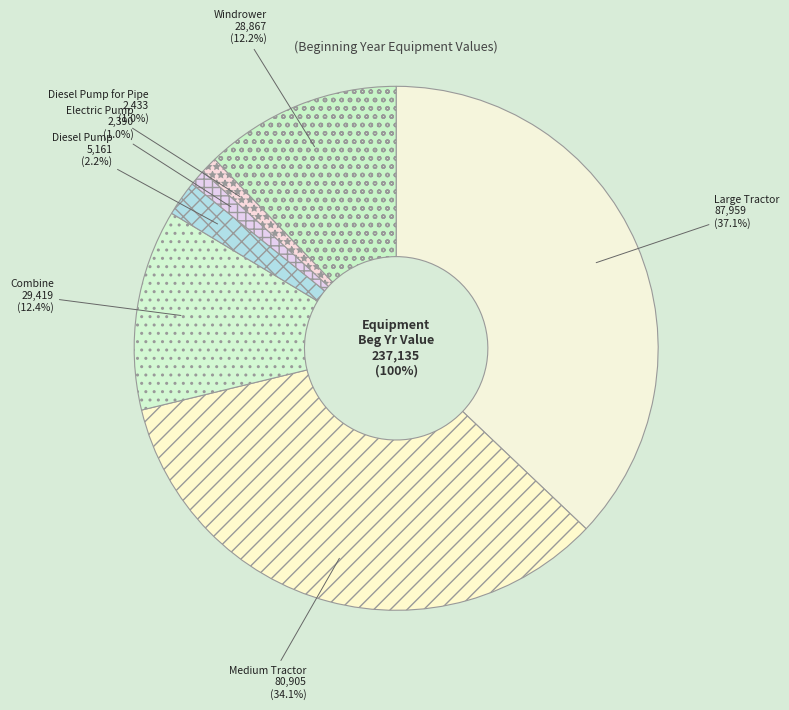

How many segments does this pie chart have?

7